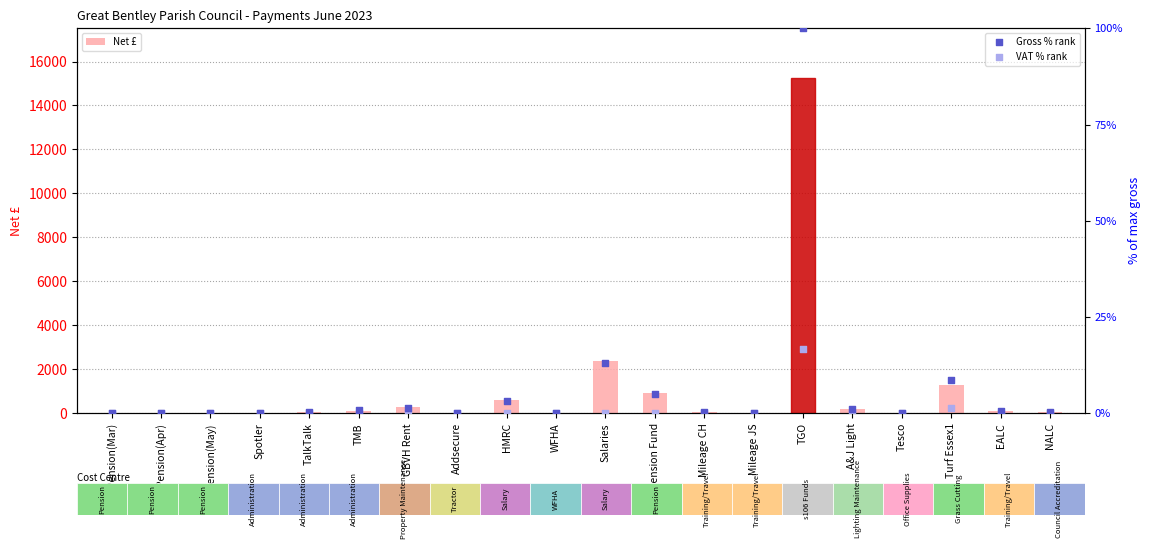

Which series has the largest total across all categories?

Net £